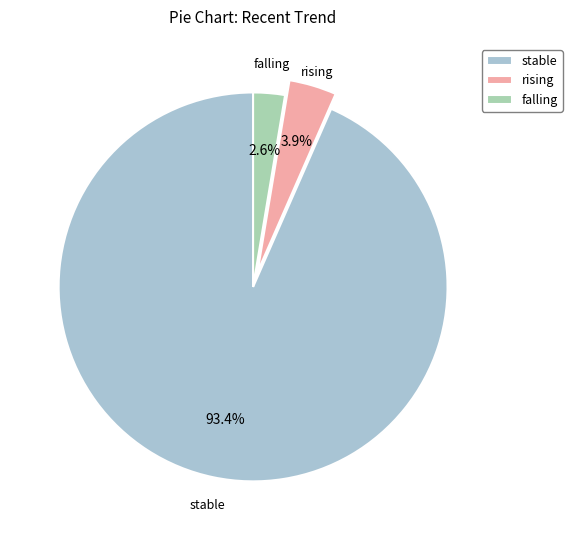

To the nearest percent, what is the difference between the largest and smallest slice percentages?

91%